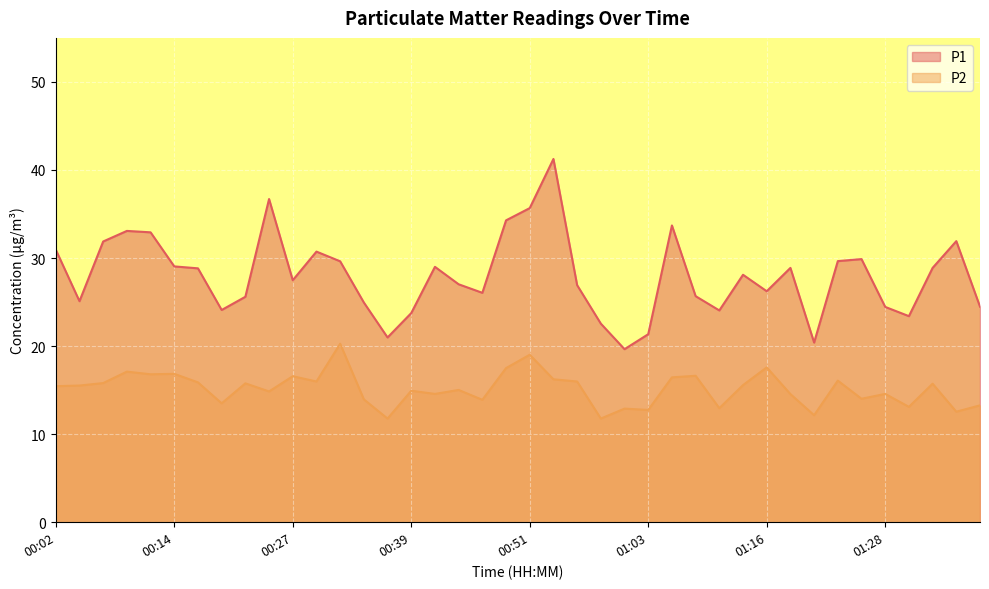

True or false: P2 has more than 0 interior local peaks.

True